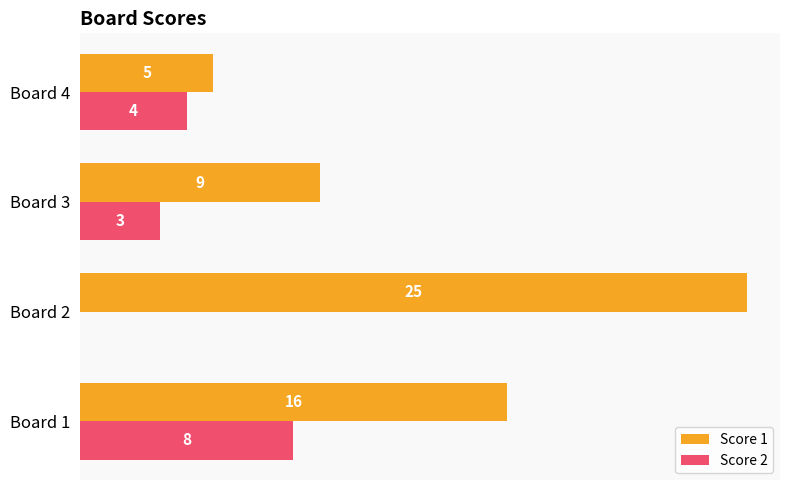

Which category has the highest value across all series?

Board 2